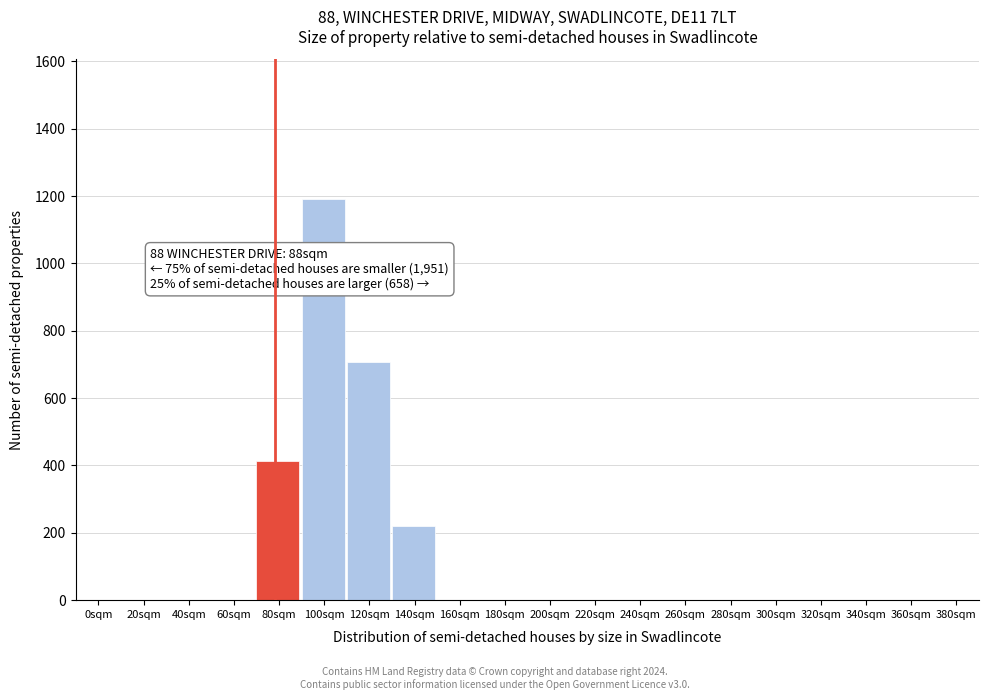

Reading right to left, transcribe all the data shown in this chart.

380sqm=0	360sqm=0	340sqm=0	320sqm=0	300sqm=0	280sqm=0	260sqm=0	240sqm=0	220sqm=0	200sqm=0	180sqm=0	160sqm=0	140sqm=220	120sqm=706	100sqm=1190	80sqm=413	60sqm=0	40sqm=0	20sqm=0	0sqm=0